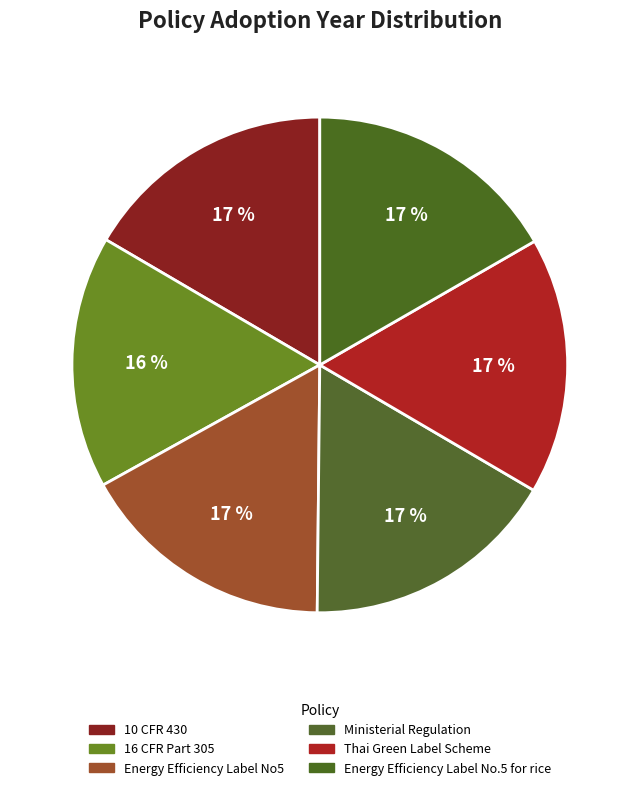

How many segments does this pie chart have?

6